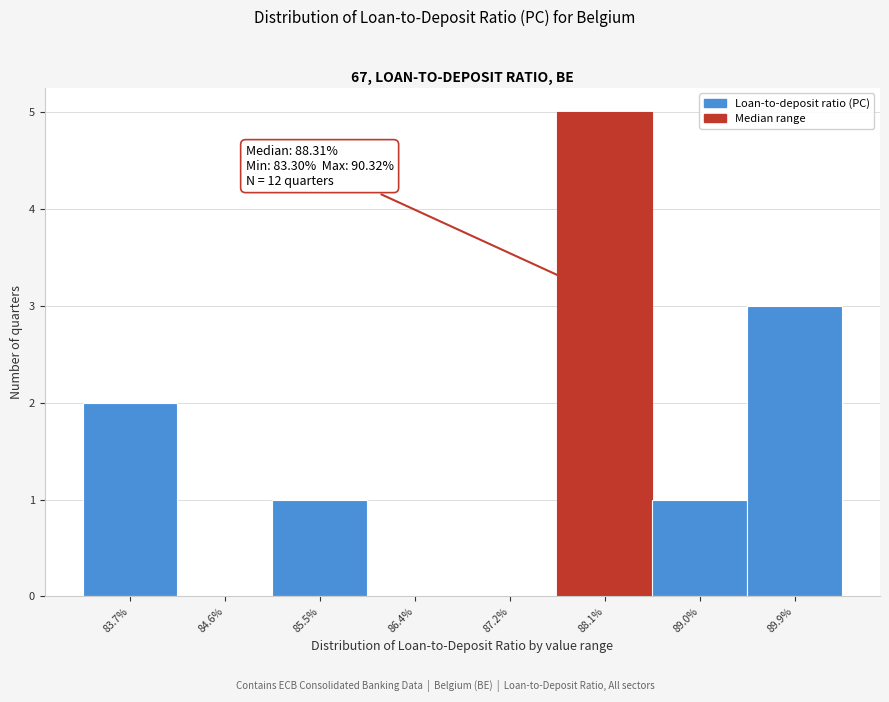

Which range on the x-axis has the tallest bar?

87.7 to 88.6